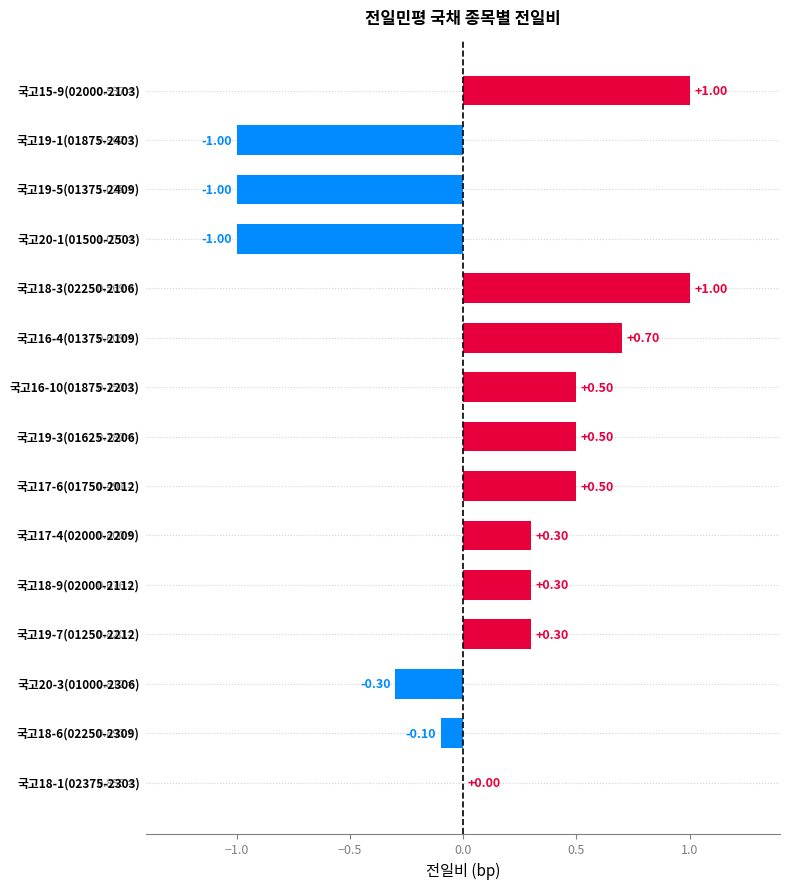

What is the sum of all values?

1.7